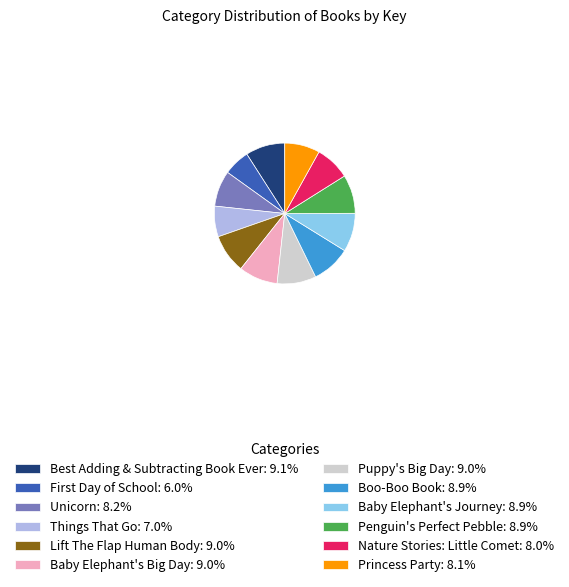

Is there a majority slice in this chart?

No